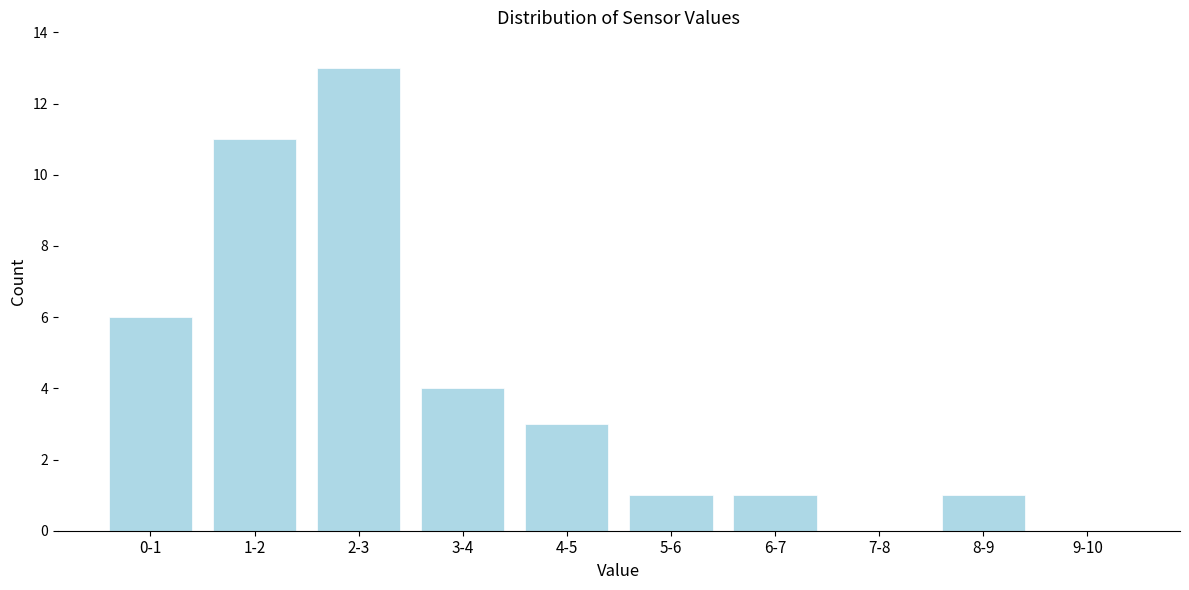

Reading left to right, extract all data points from this chart.

0-1=6	1-2=11	2-3=13	3-4=4	4-5=3	5-6=1	6-7=1	7-8=0	8-9=1	9-10=0